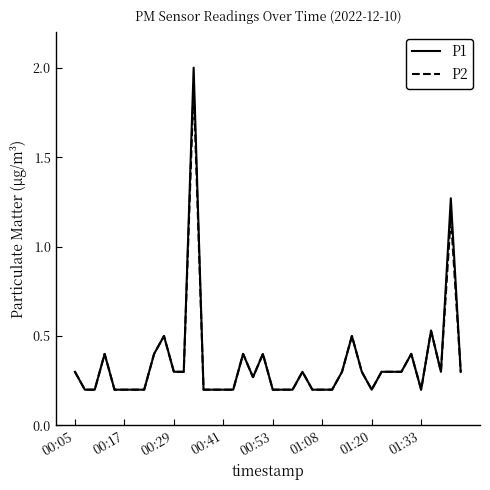

List the series in order of their peak value, lowest first.

P2, P1